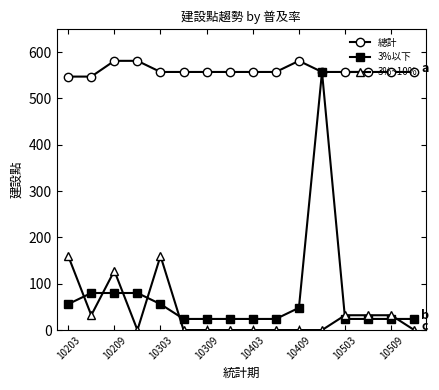

Which series has the largest total across all categories?

總計